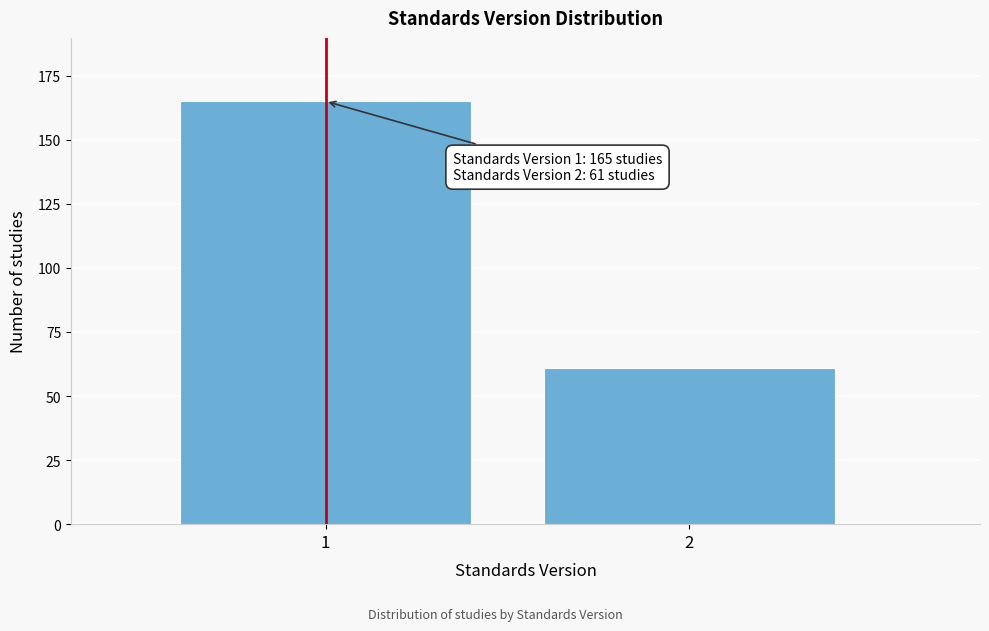

Reading left to right, list all the values displayed in this chart.

165	61